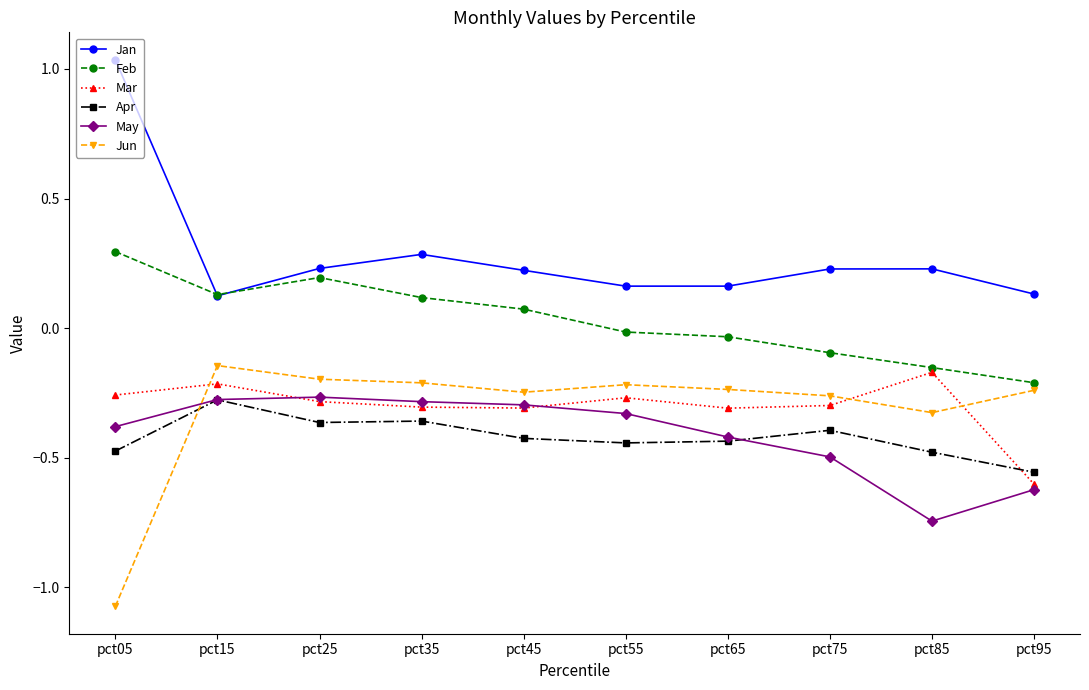

The May series shows -0.6 at pct95. True or false?

True